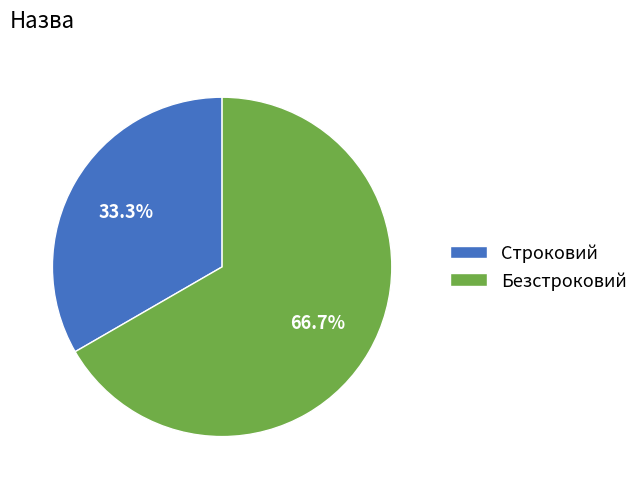

What percentage is the Строковий slice, to the nearest percent?

33%